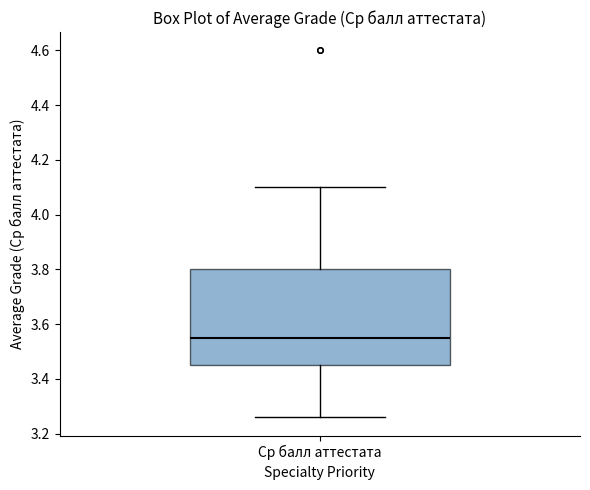

Where does the upper whisker of the box for Ср балл аттестата end on the y-axis? The values are not printed on the chart, so give them approximately, as read against the axis.

4.10